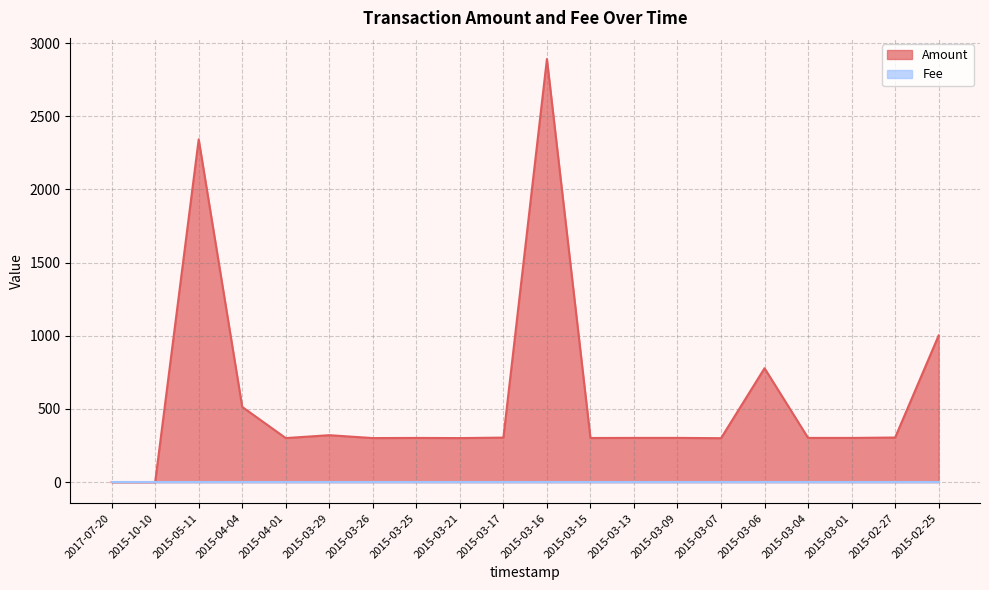

What is the difference between the second highest and second lowest values?

2342.0